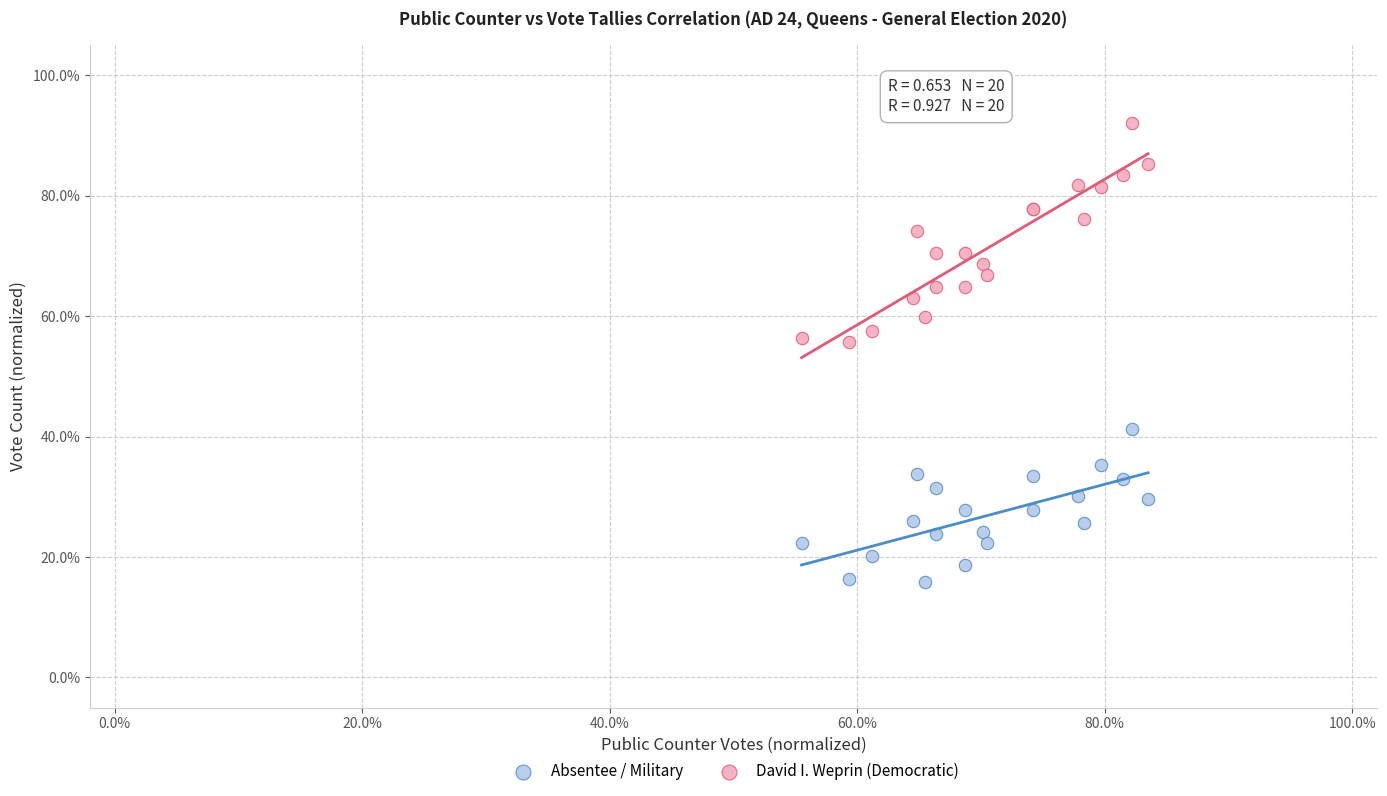

Which series has the widest spread of Y values?

David I. Weprin (Democratic)